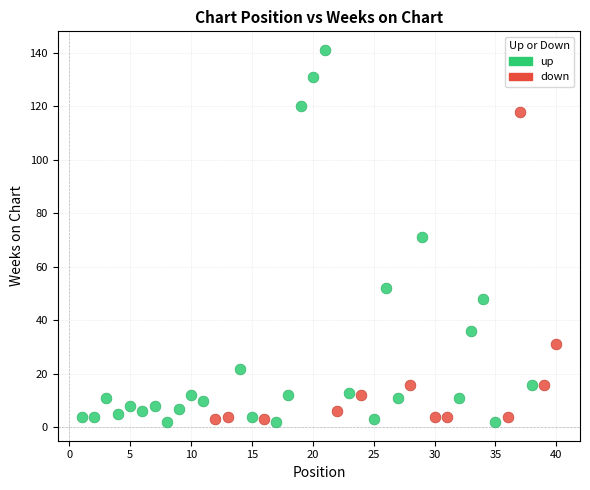

Which series contains the highest Y value?

up